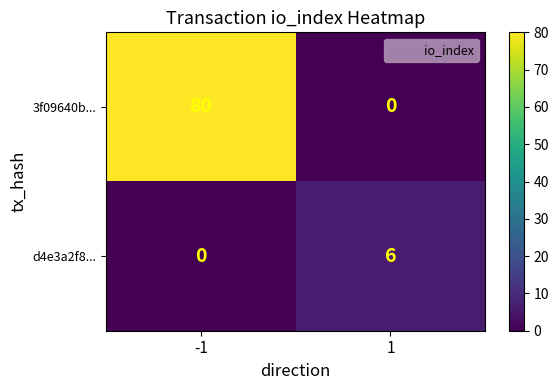

At which category does the chart reach its peak across all series?

-1